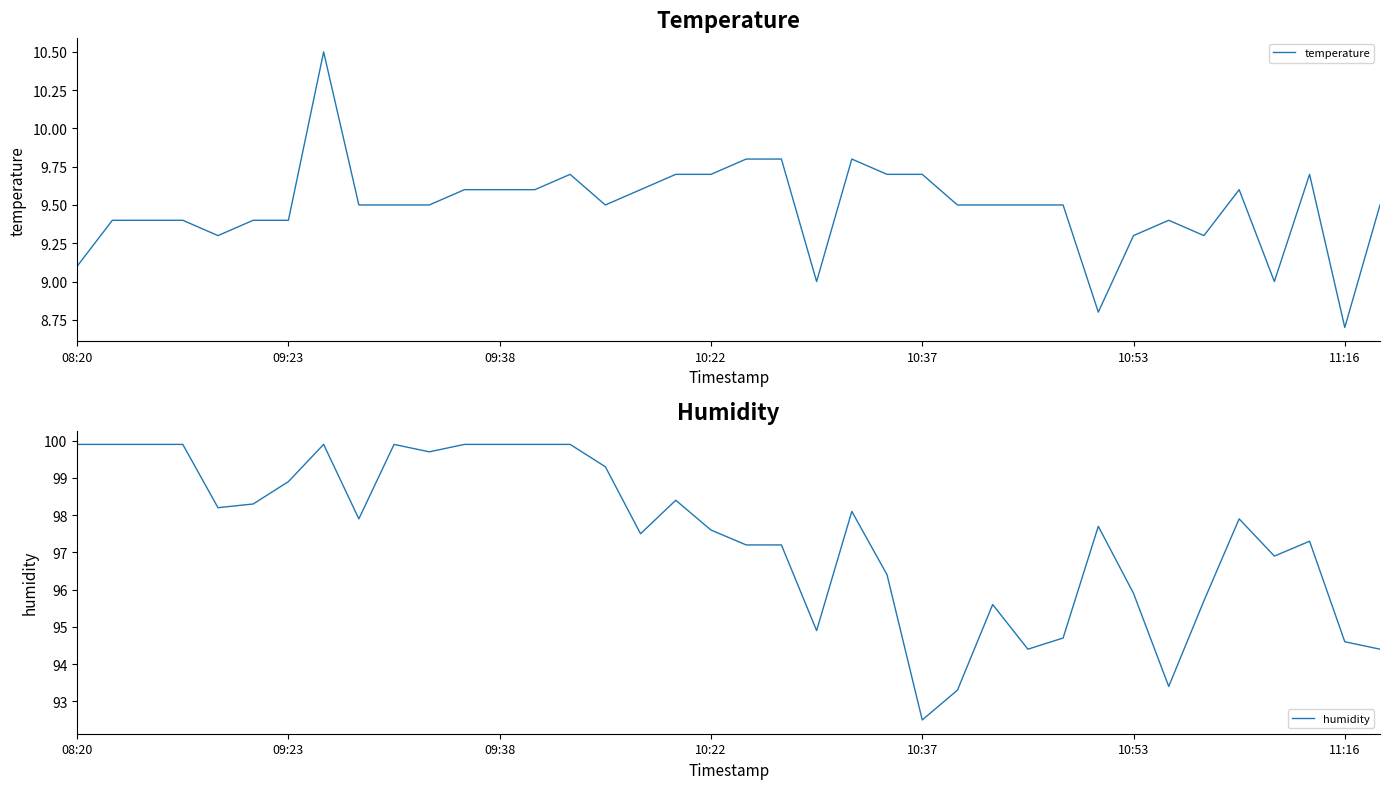

The value of humidity at 34 is 45.6. True or false?

False